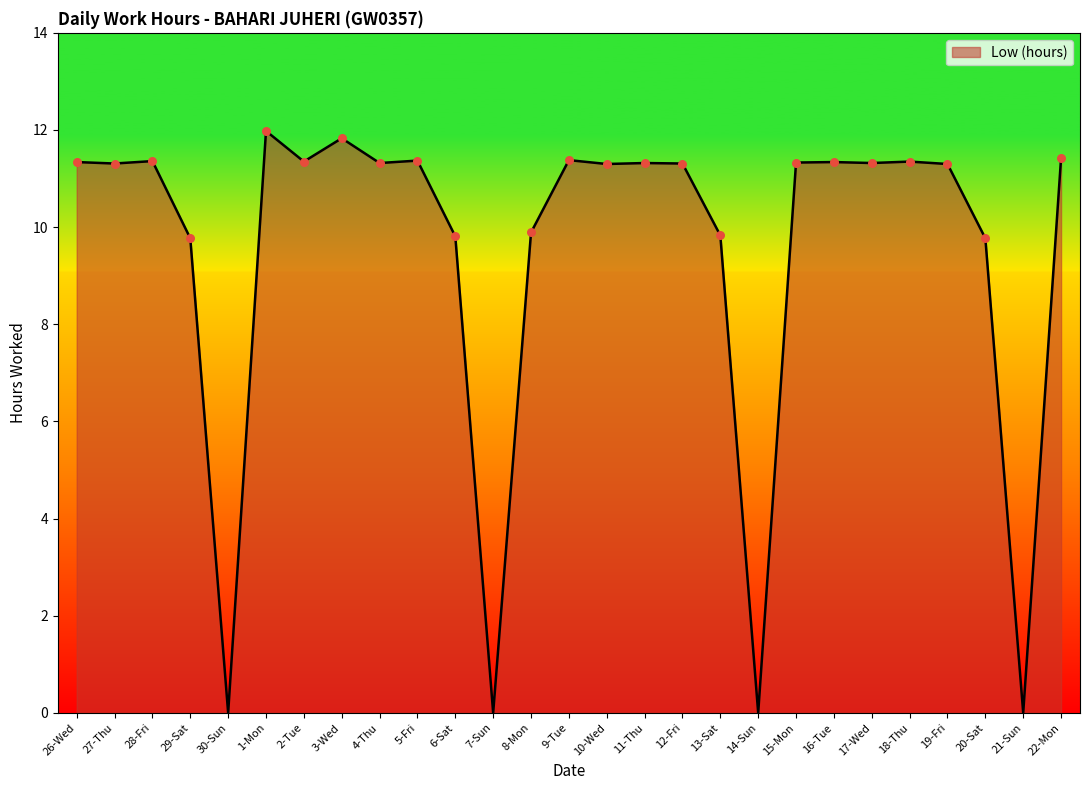

What is the change in value from 1-Mon to 17-Wed?

-0.7